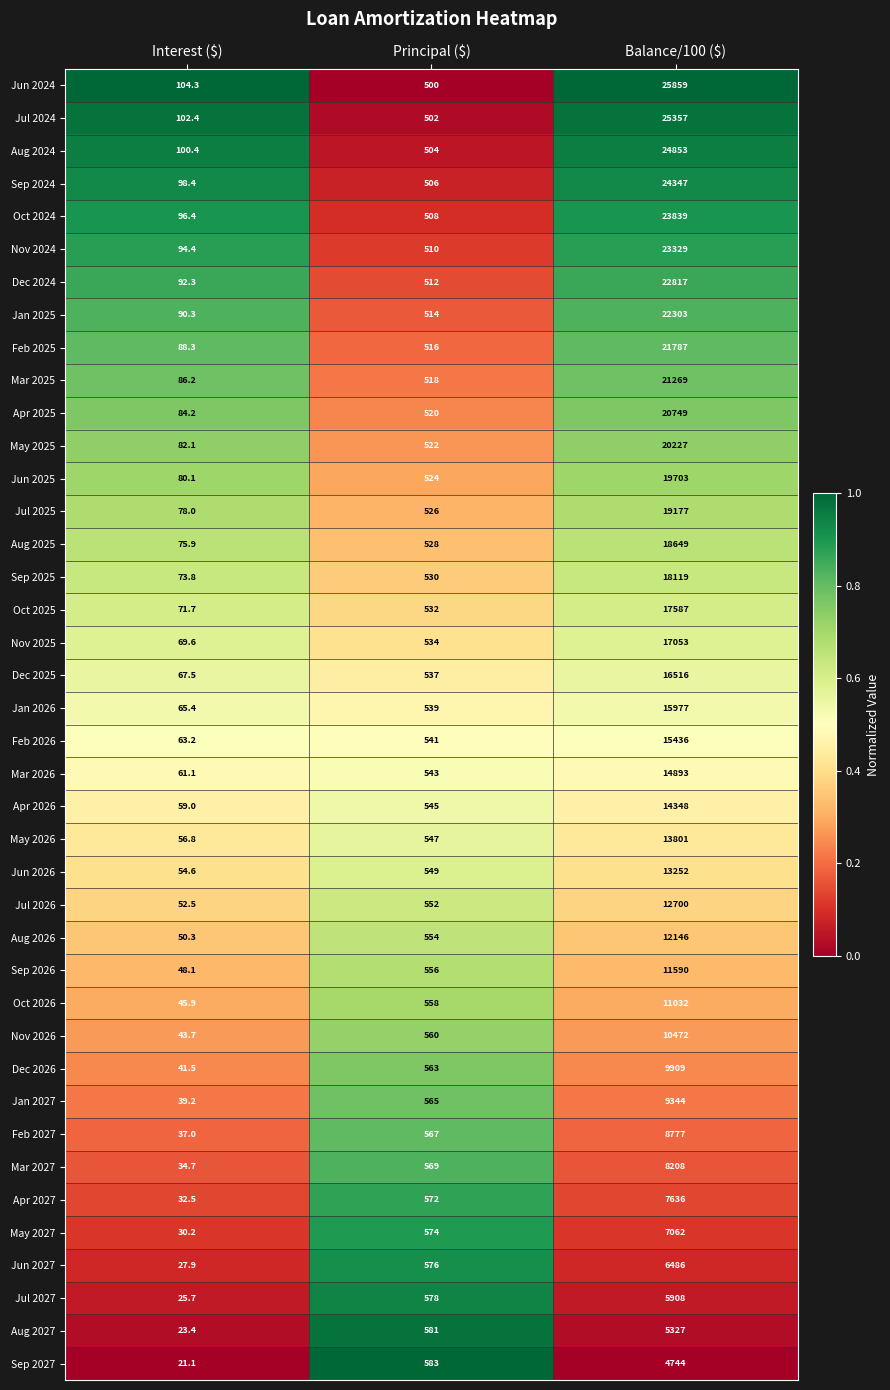

What is the approximate value of Dec 2025 at Balance/100 ($)?

16516.0